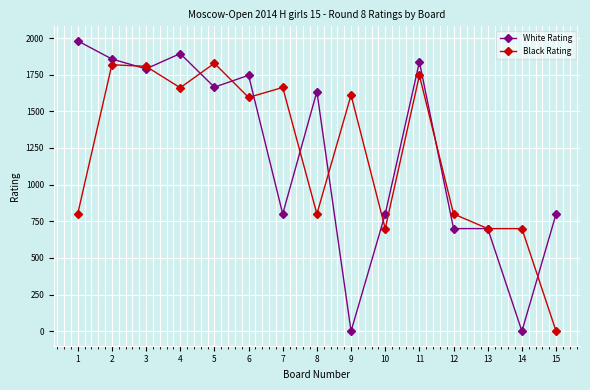

At which category is the sum across all series the highest?

2